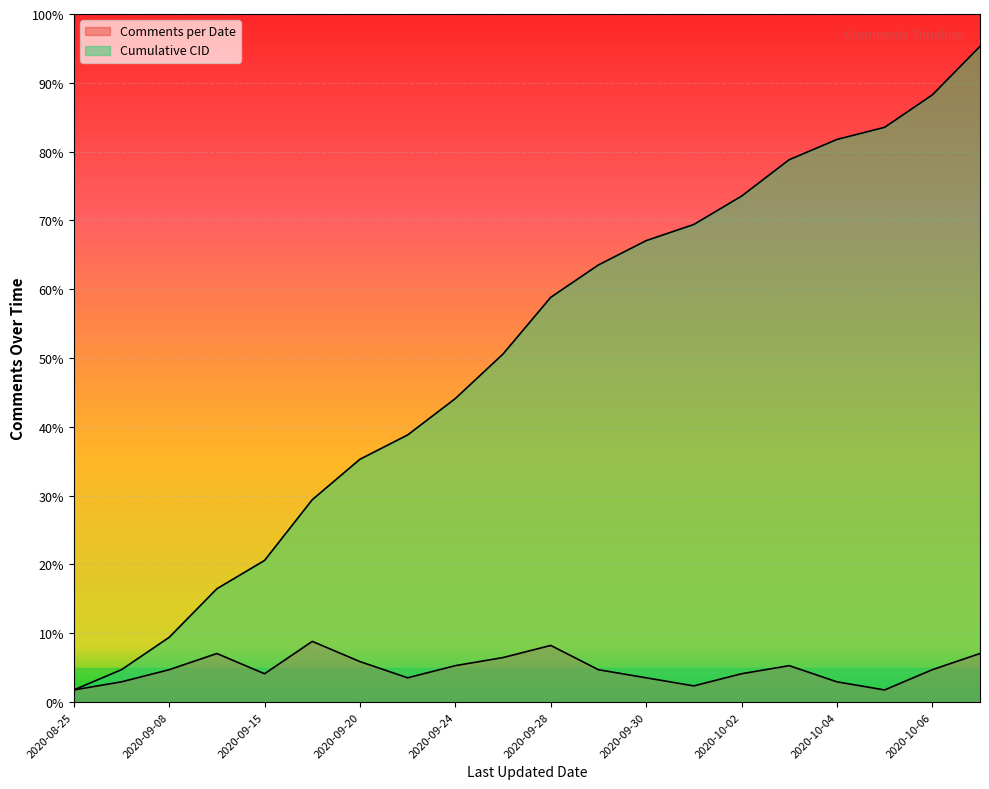

True or false: Cumulative CID and Comments per Date cross at least once.

False